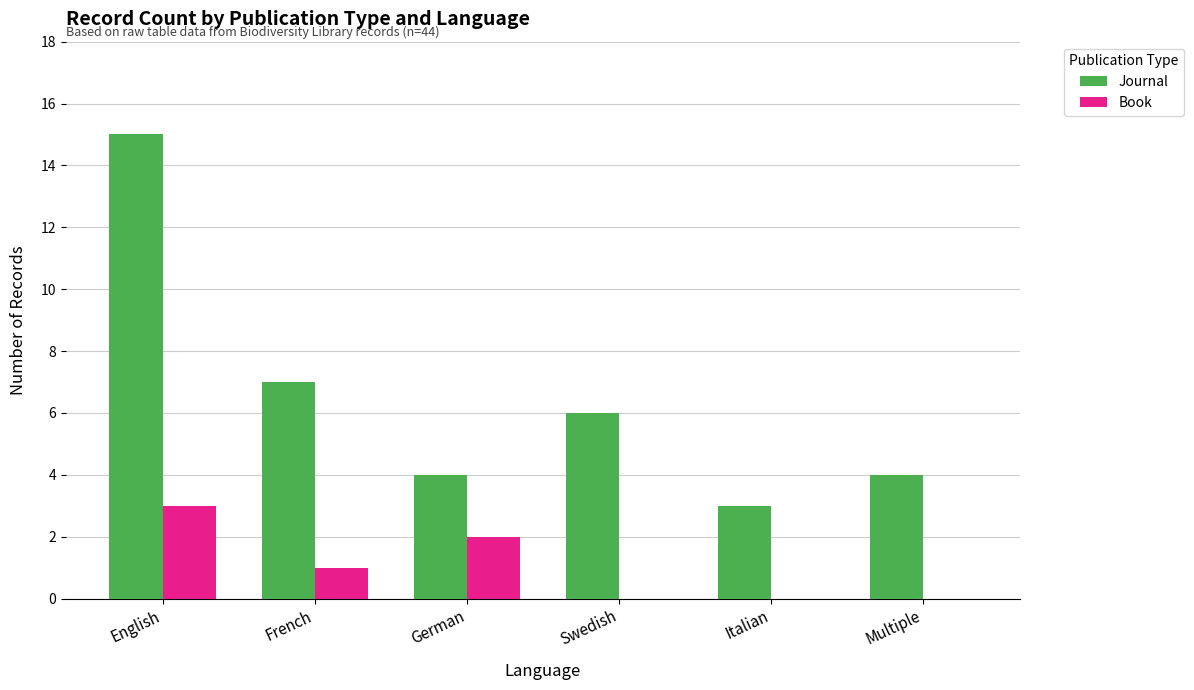

Are the bars grouped side by side (vs. stacked)?

Yes